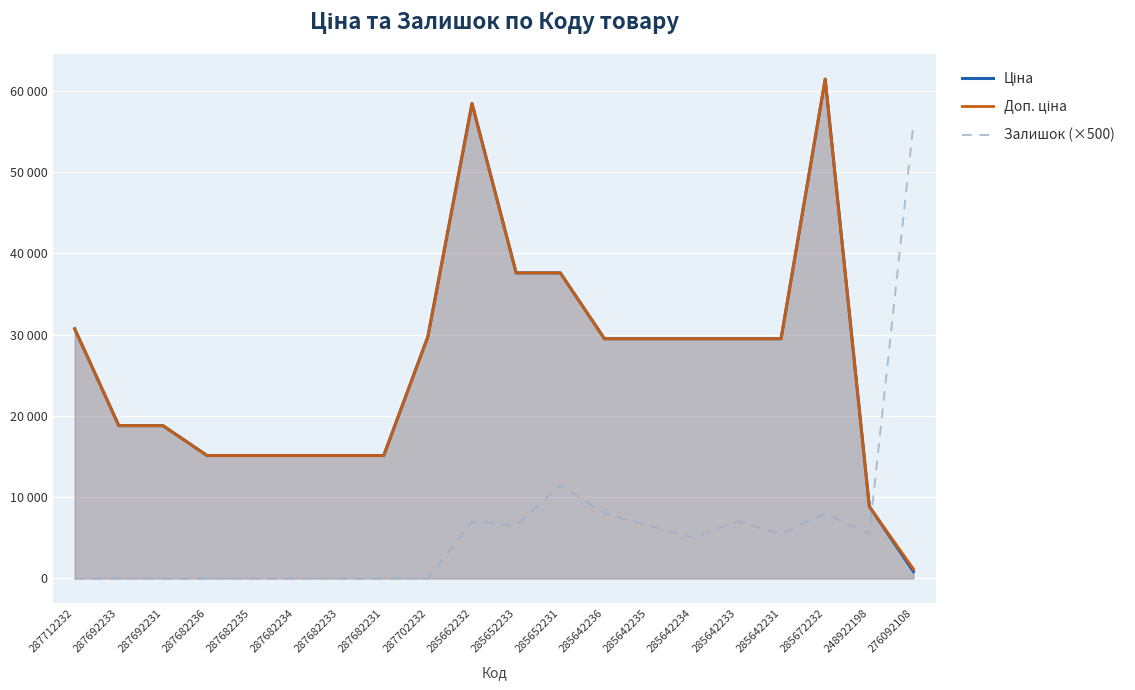

What is the sum of the Залишок (×500) values at 287682236 and 285642235?

6500.0